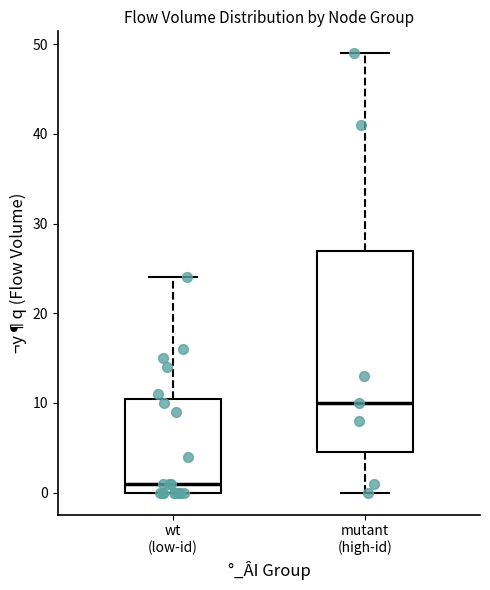

Which box's median line is the lowest?

wt (low-id)